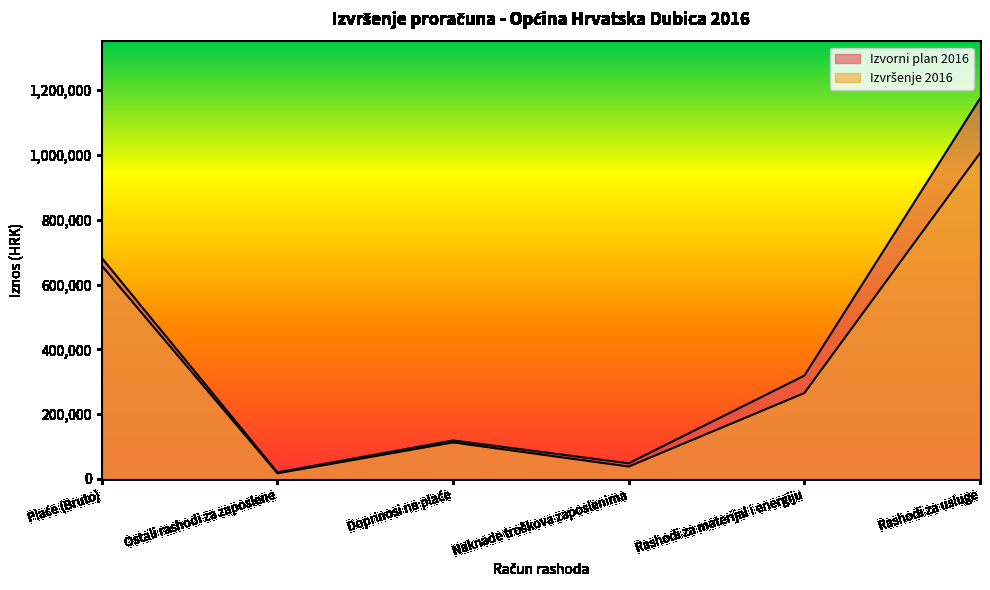

What are all the series names shown in the legend?

Izvorni plan 2016, Izvršenje 2016